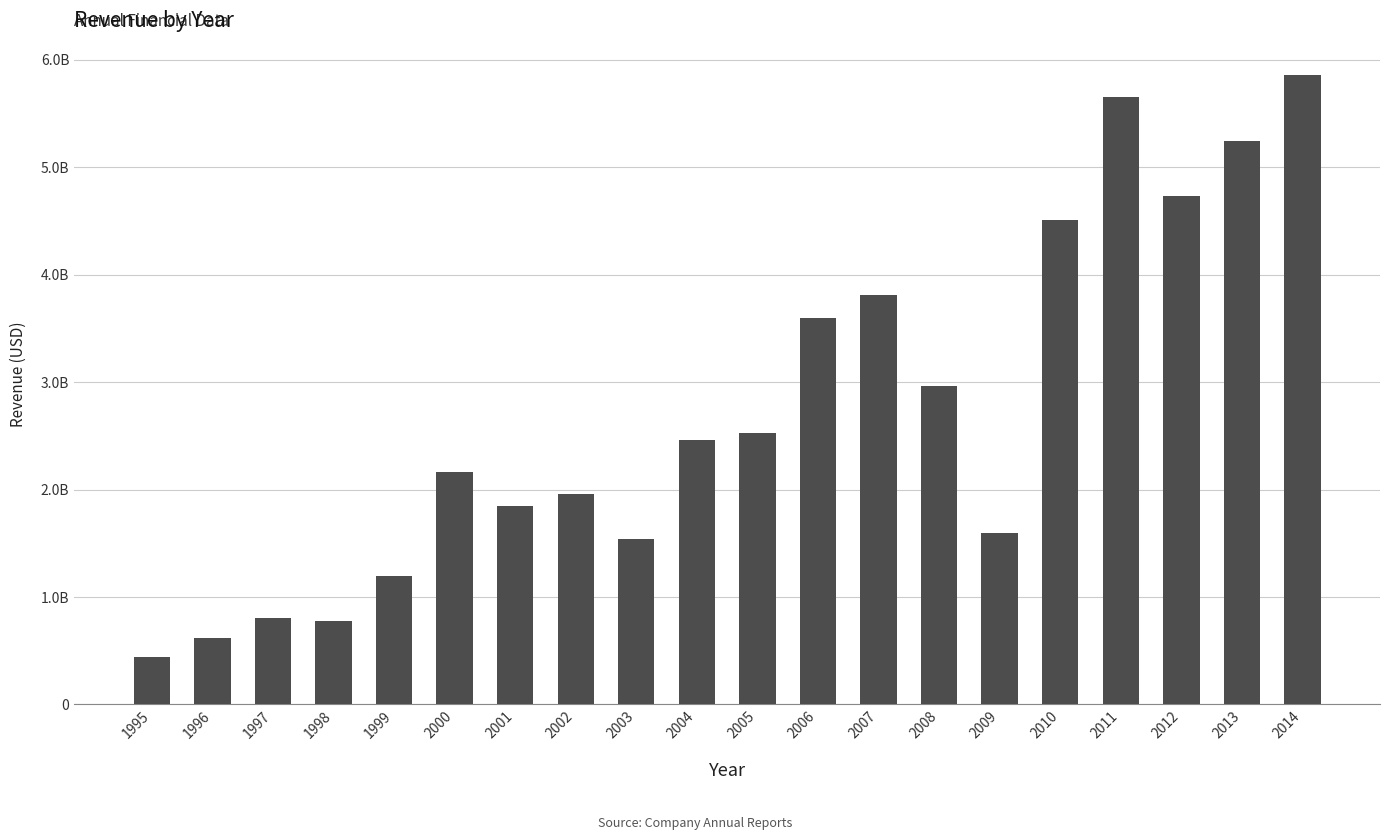

Are the bars horizontal?

No